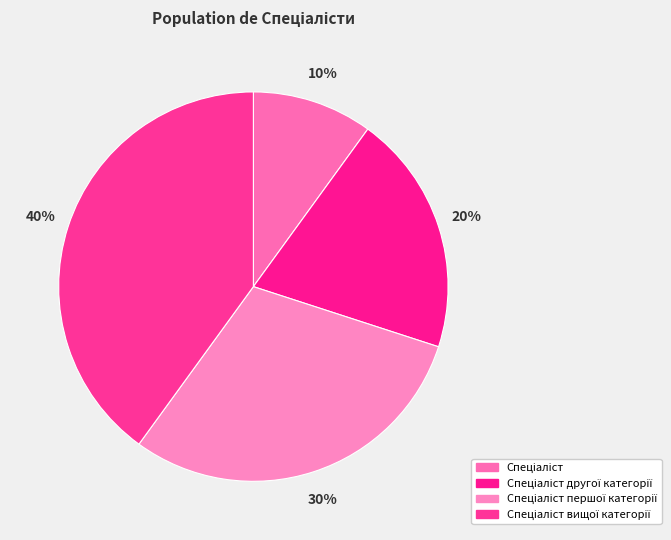

To the nearest percent, what is the average slice percentage?

25%